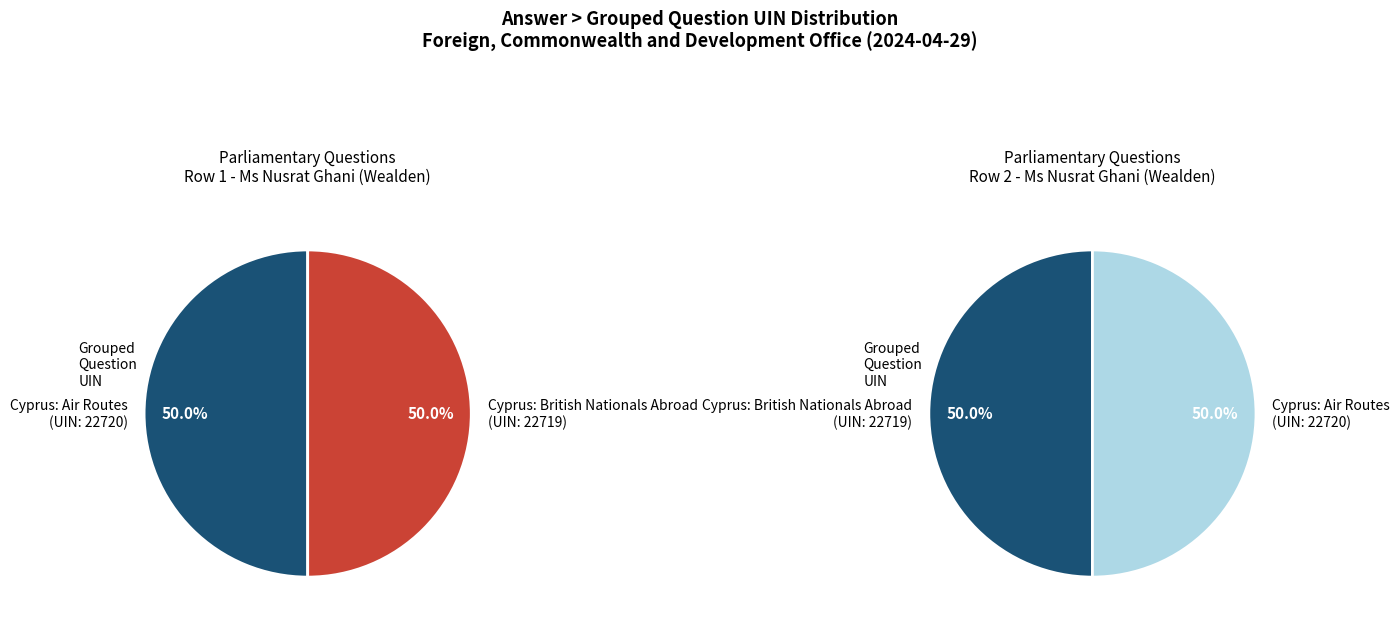

Which category accounts for the majority?

Cyprus: Air Routes (22720)